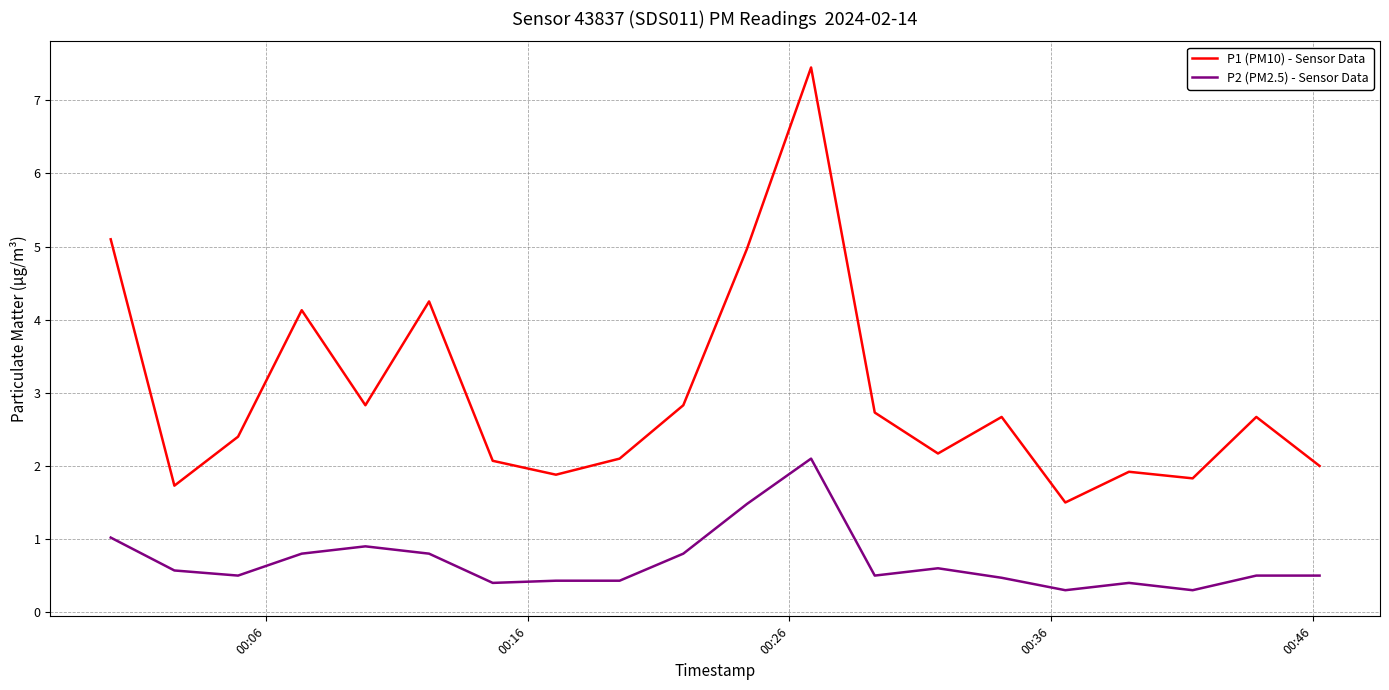

List the series in order of their overall mean, highest first.

P1 (PM10) - Sensor Data, P2 (PM2.5) - Sensor Data